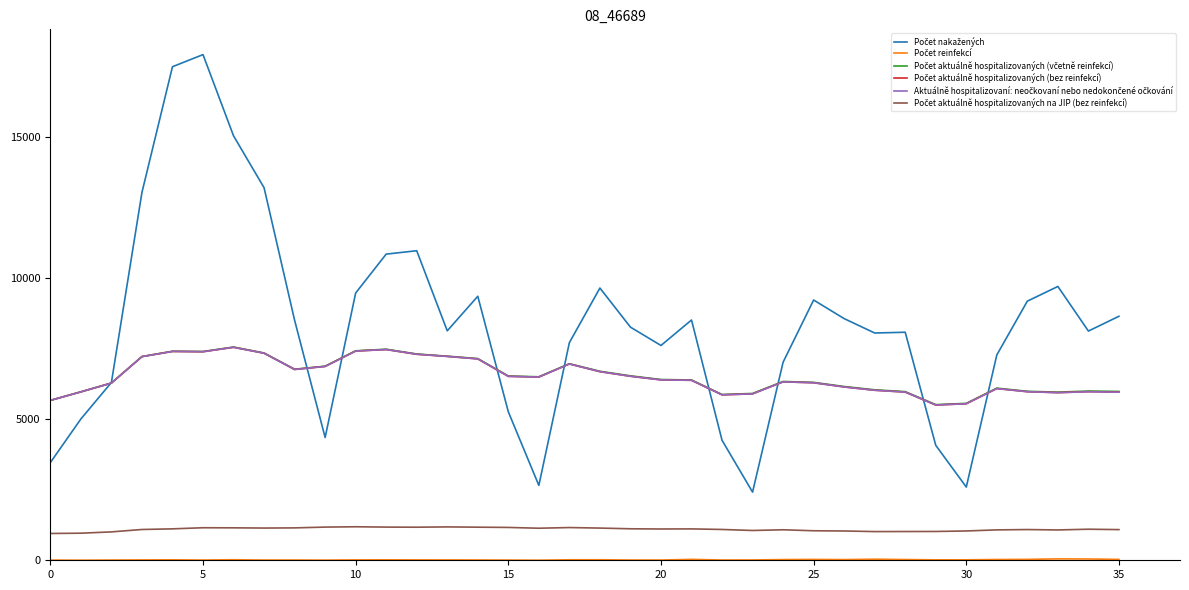

What is the greatest value displayed?

17922